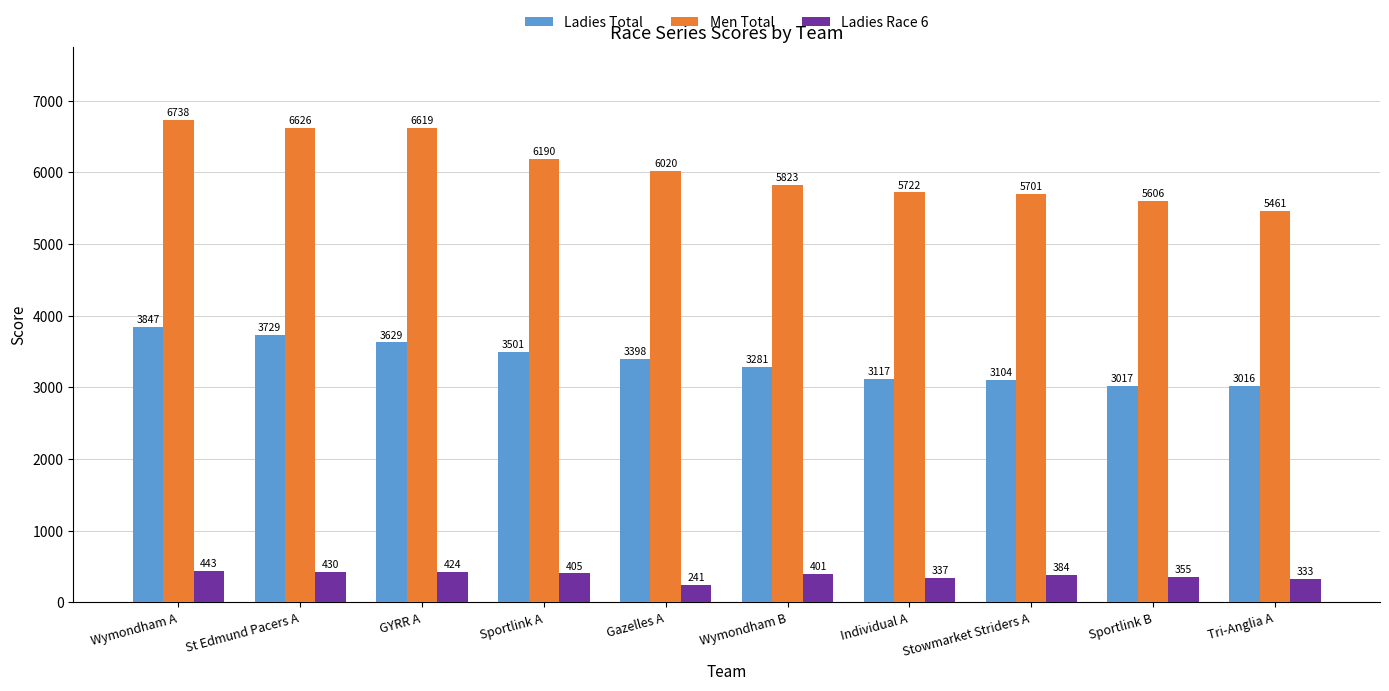

At which label is Ladies Race 6 closest to 342?

Individual A